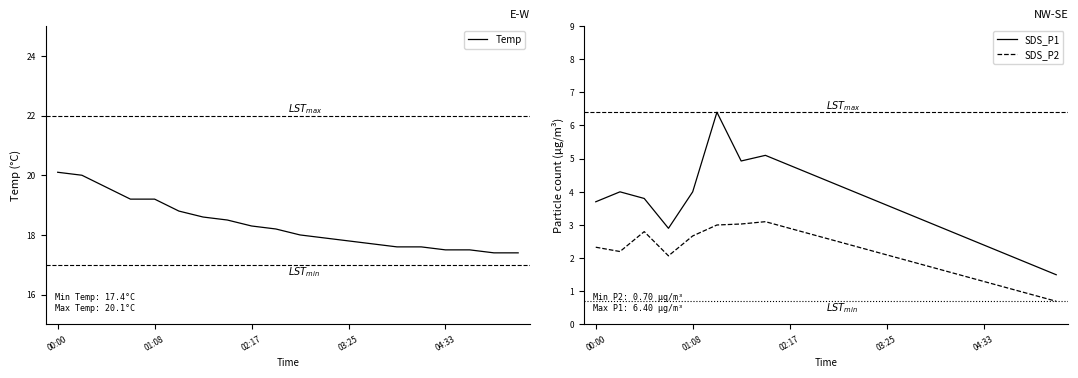

True or false: SDS_P1 and SDS_P2 cross at least once.

False